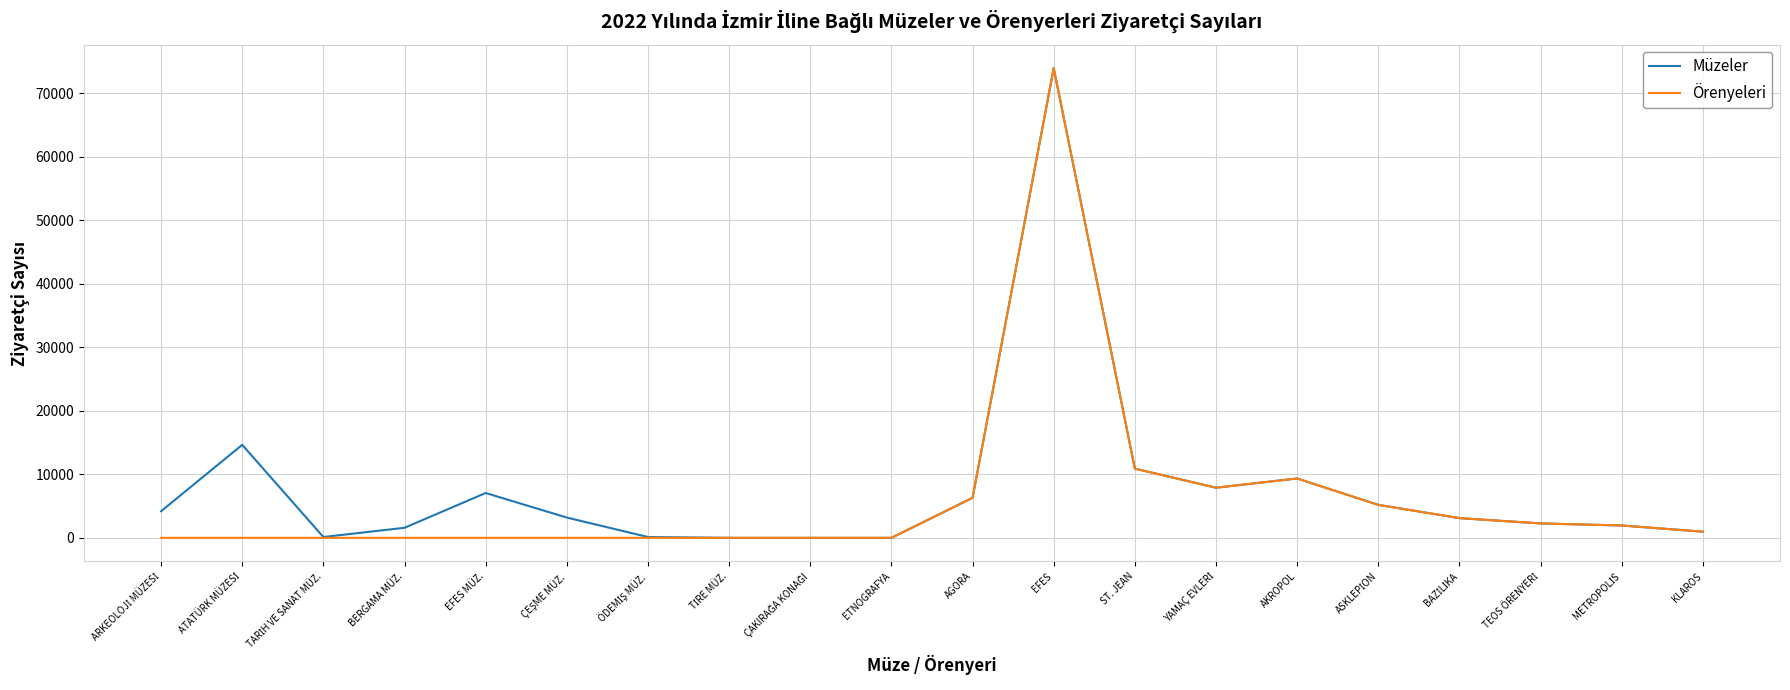

Is it true that Müzeler equals 9346 at AKROPOL?

True